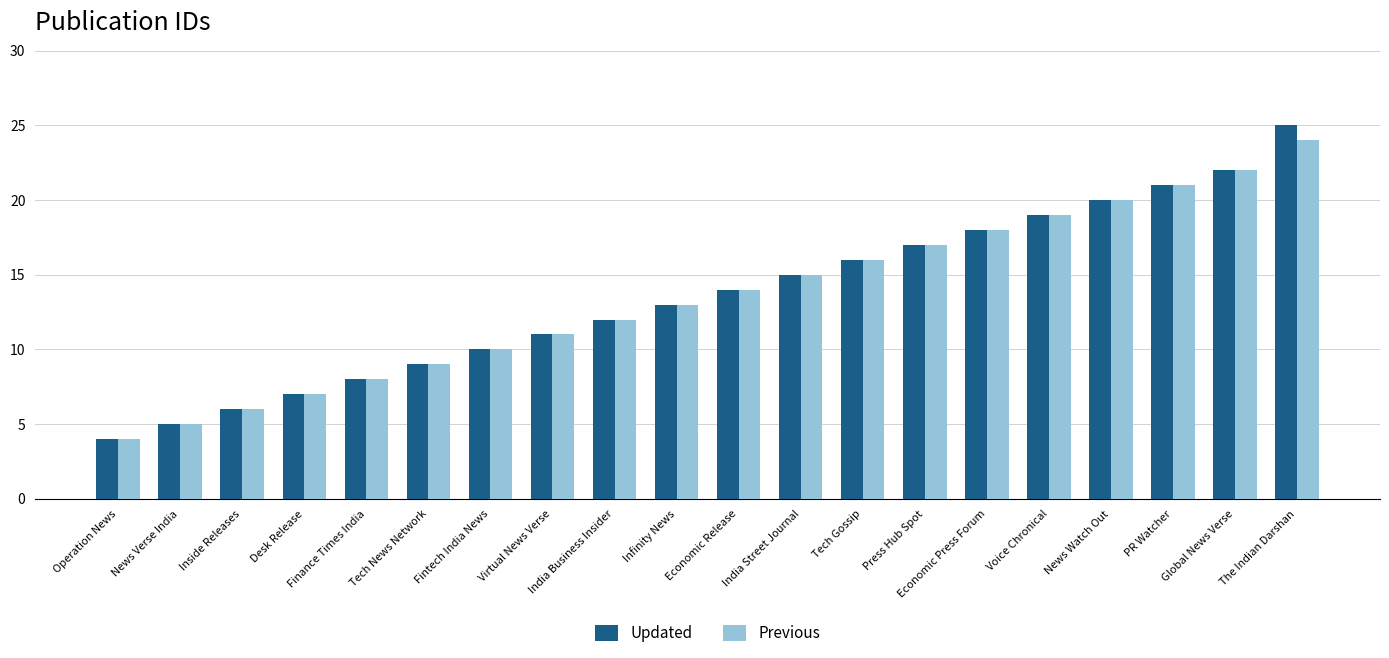

What value does the Updated series have at Inside Releases?

6